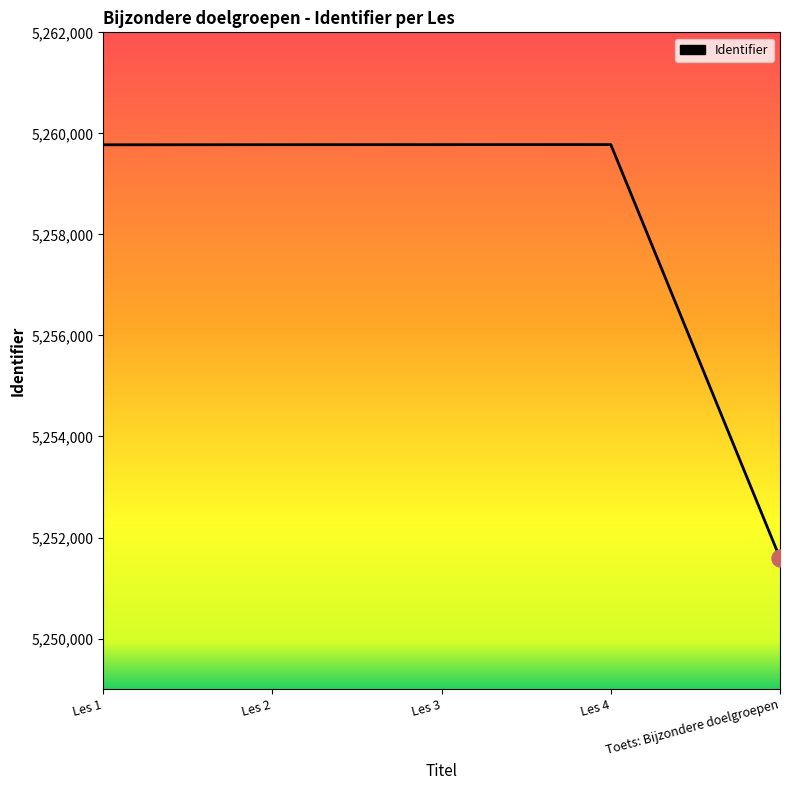

What is the ratio of the value at Les 1 to the value at Les 3?

1.0